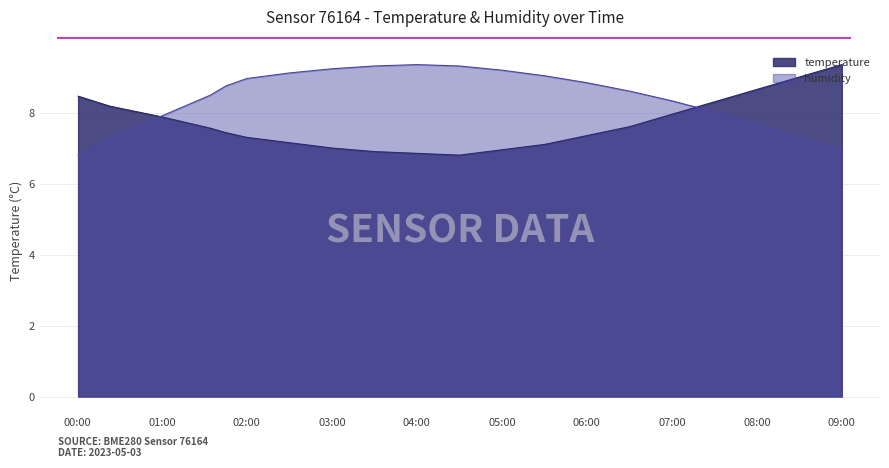

Does the chart have visible grid lines?

Yes